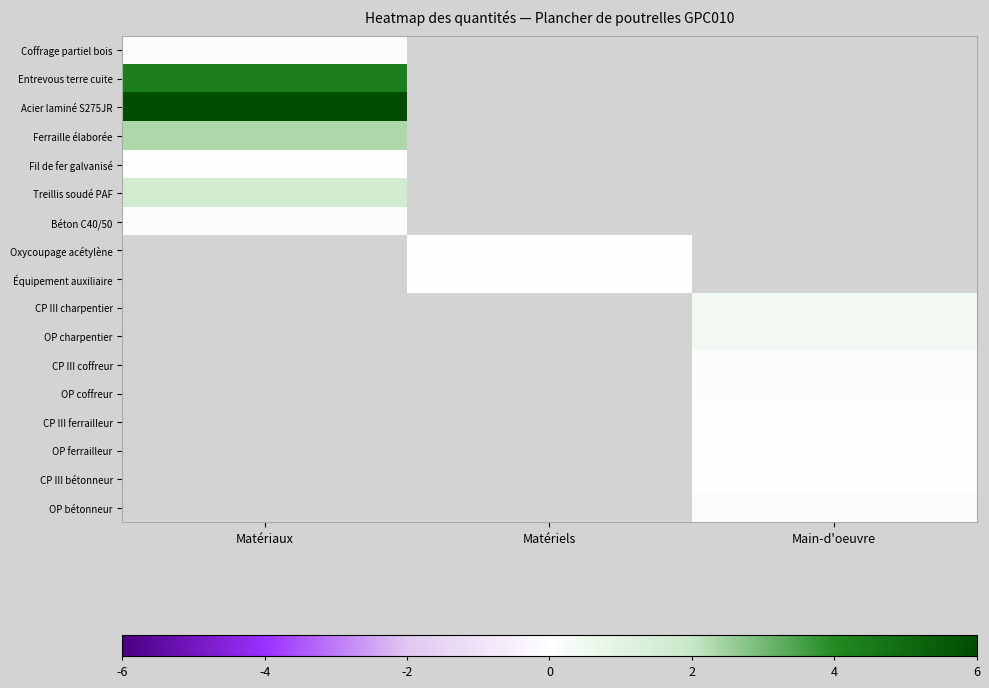

What value does the Entrevous terre cuite series have at Matériaux?

4.4